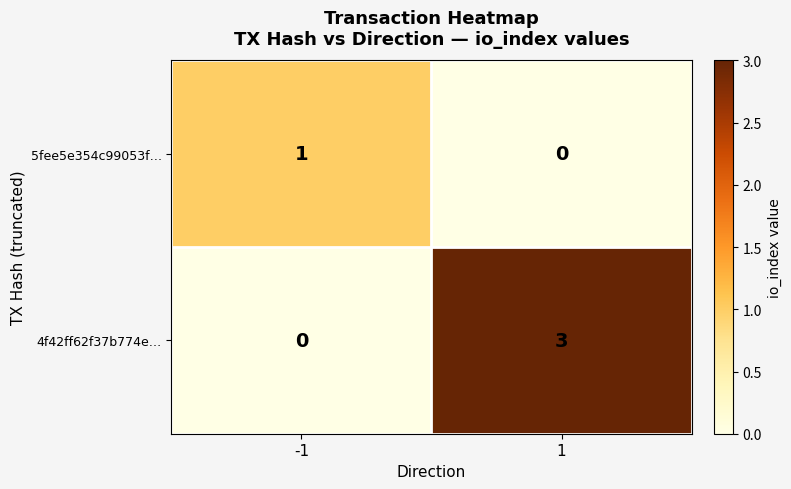

How many data points does each series have?

2